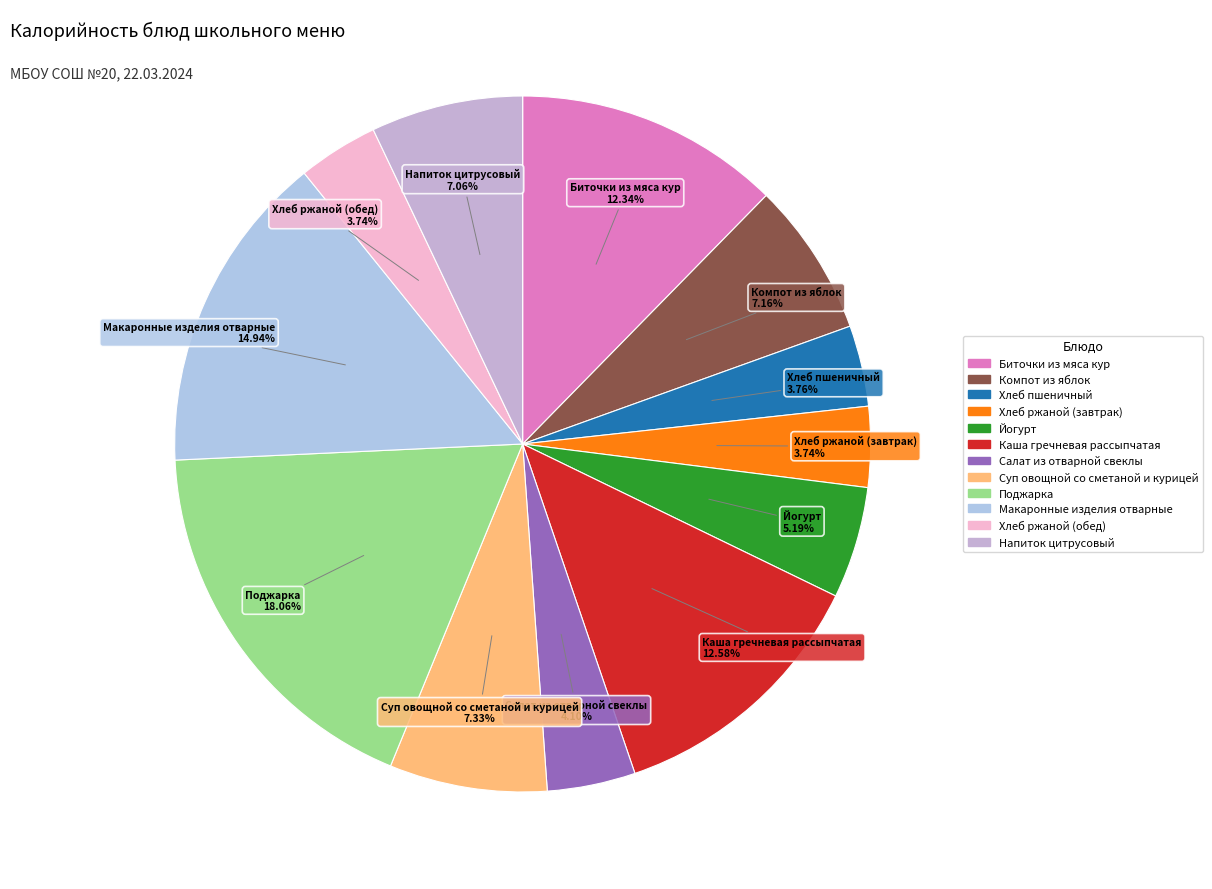

Does any single category account for the majority?

No